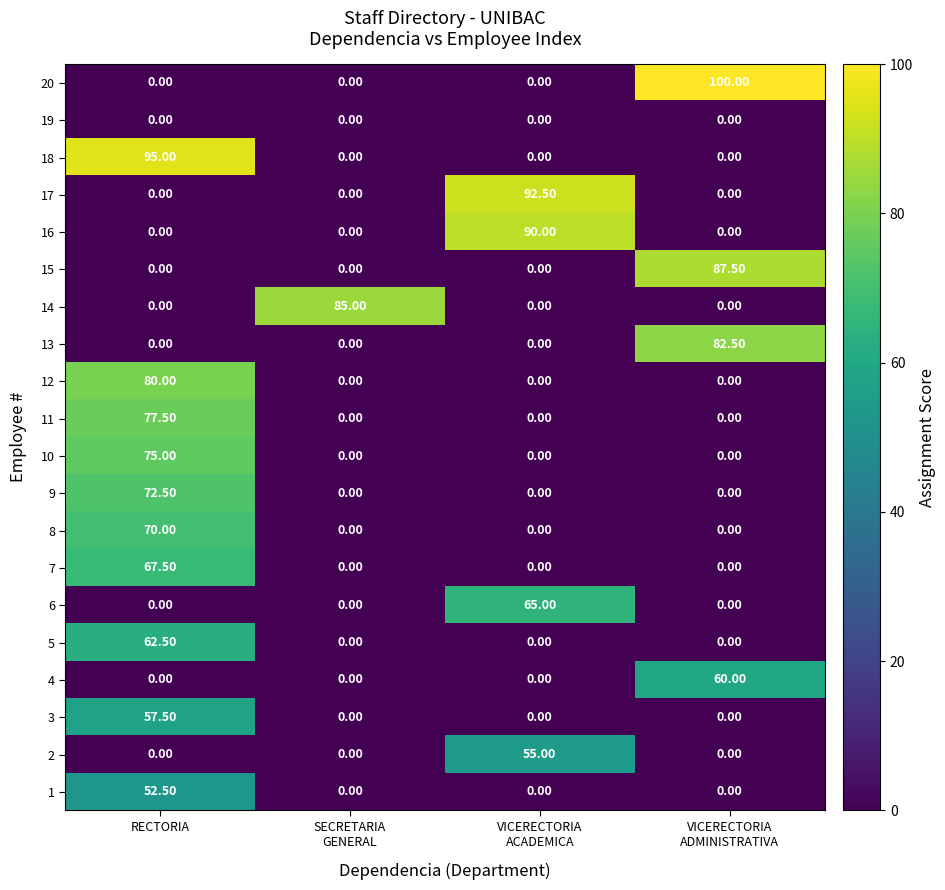

How many values in the 8 series exceed 0?

1